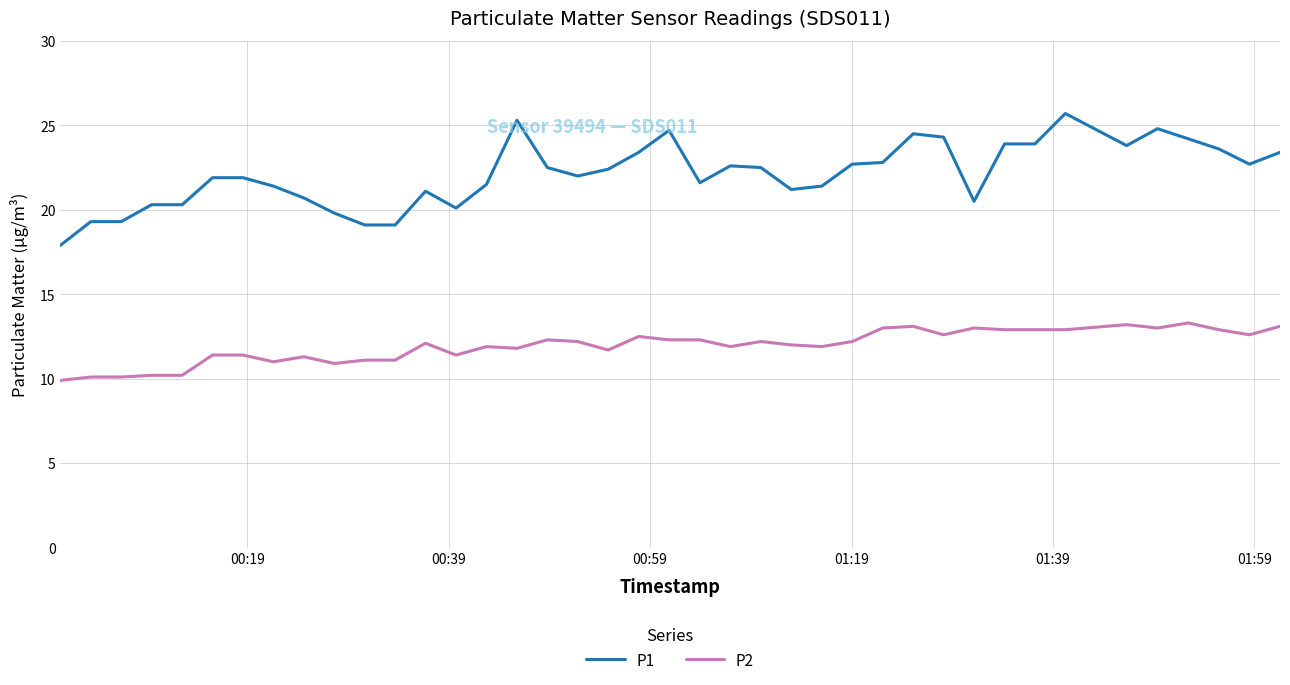

What is the minimum value for P1?

17.9